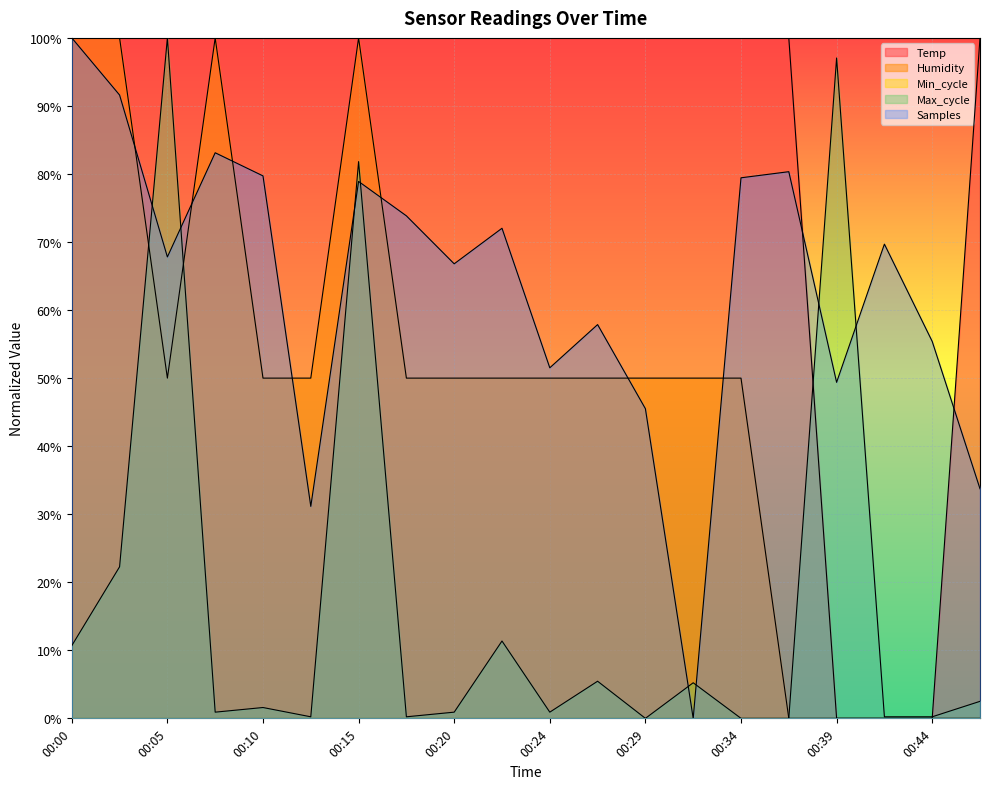

At which category does Samples reach its first local valley?

00:05